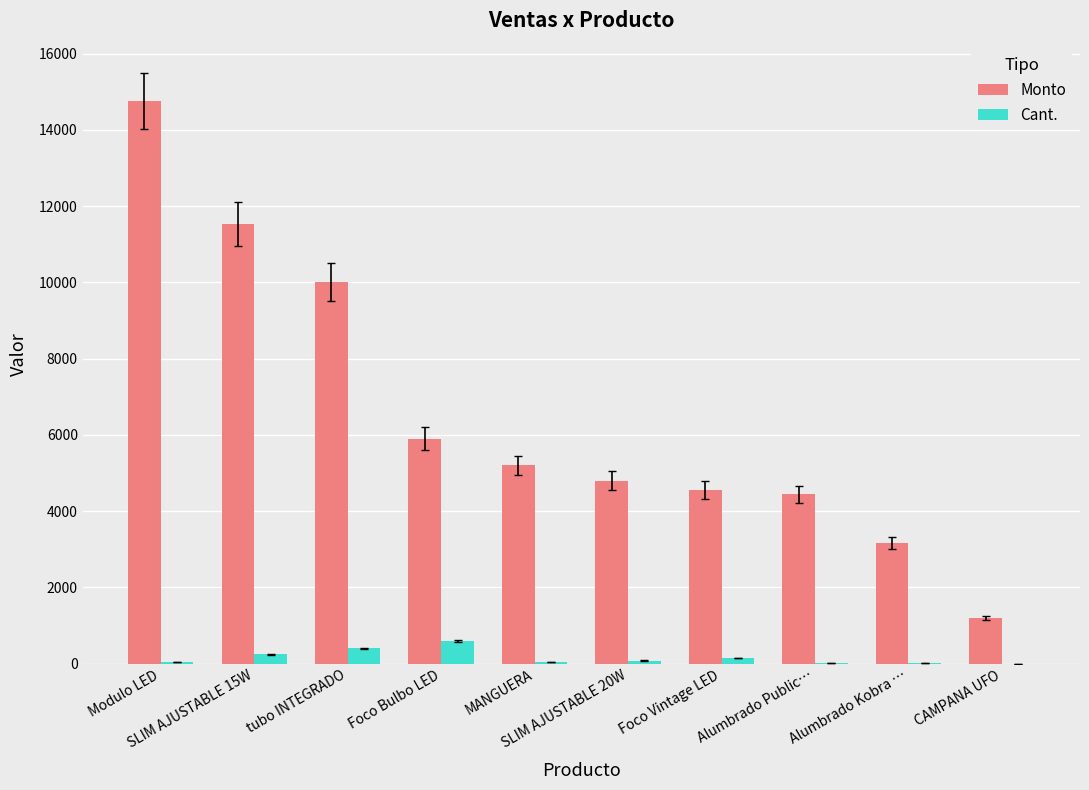

Which series has the largest total across all categories?

Monto